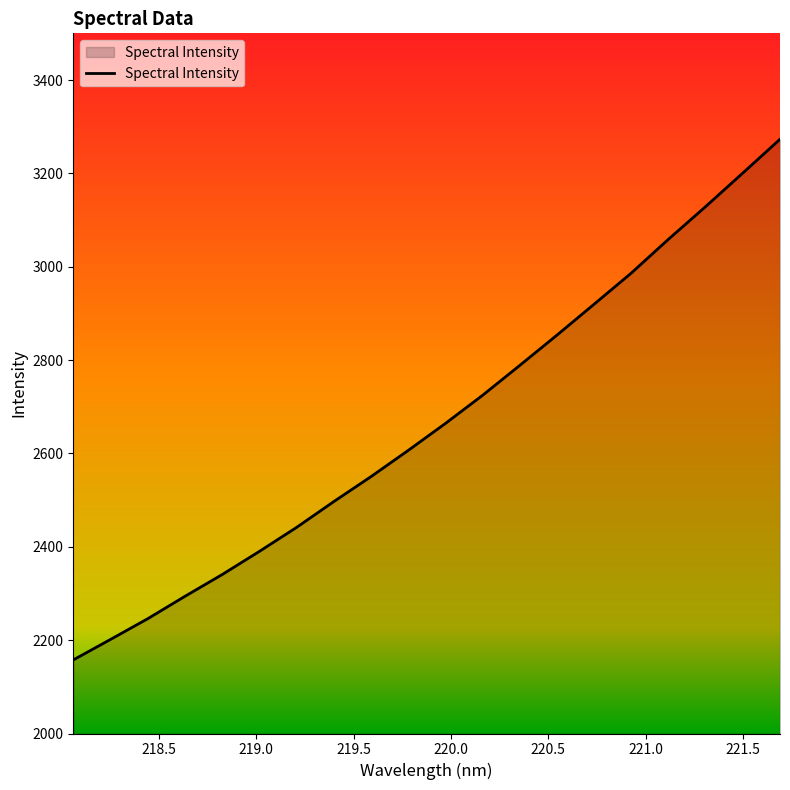

What is the difference between the maximum and minimum values?

1115.5